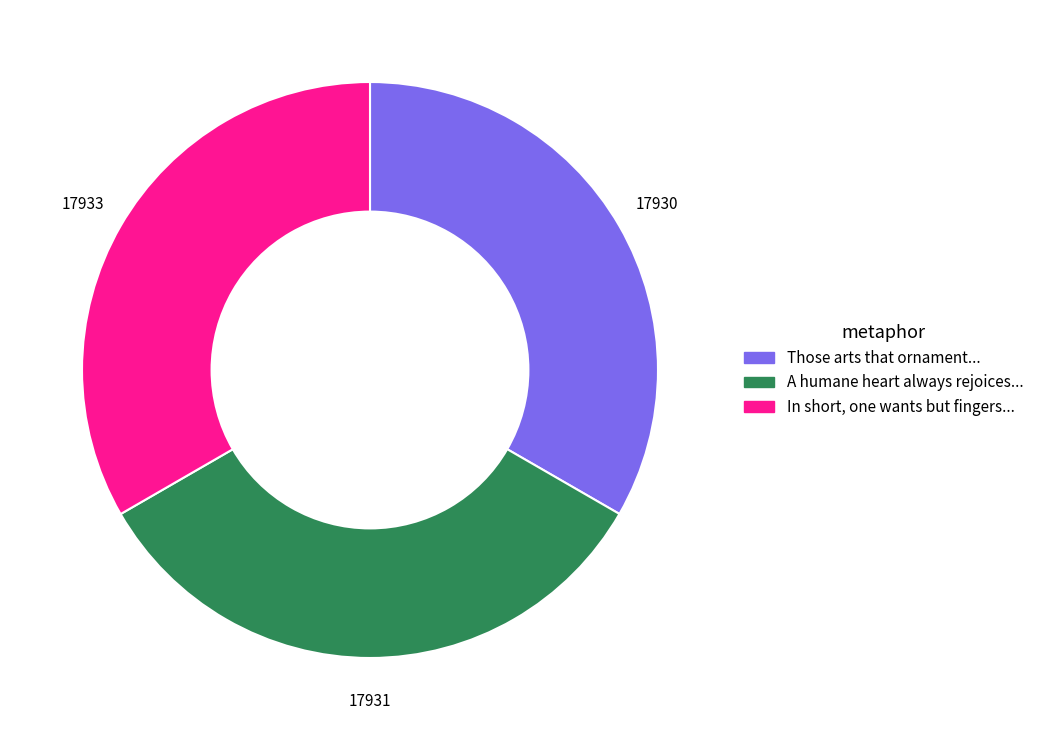

Is there any slice that represents more than half of the pie?

No